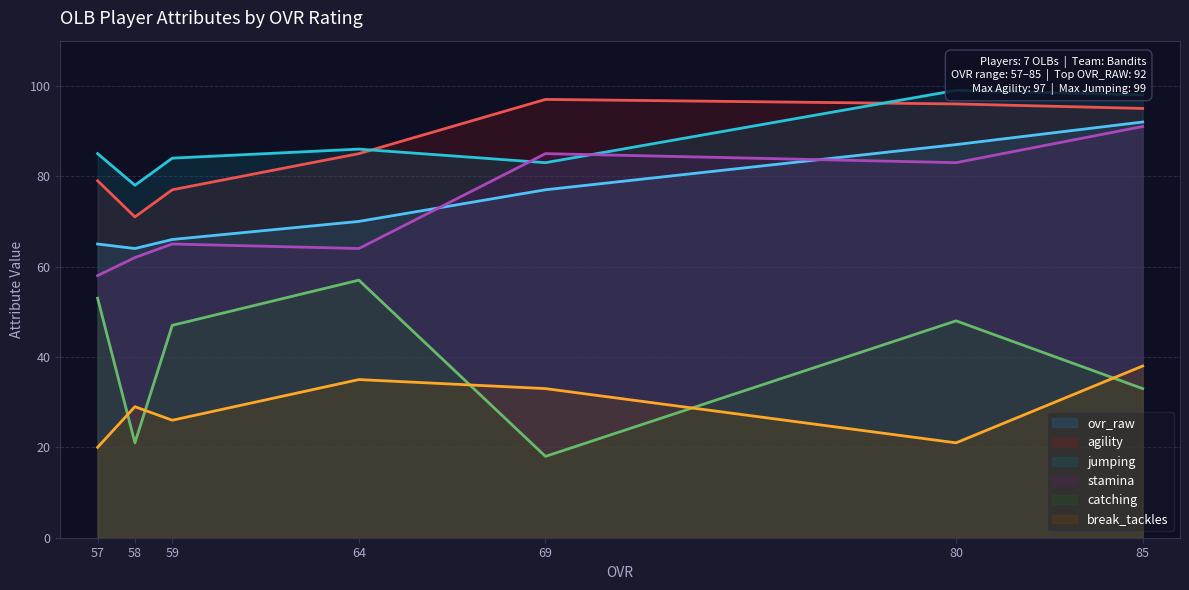

Reading left to right, transcribe all the data shown in this chart.

ovr_raw: 65	64	66	70	77	87	92
agility: 79	71	77	85	97	96	95
jumping: 85	78	84	86	83	99	98
stamina: 58	62	65	64	85	83	91
catching: 53	21	47	57	18	48	33
break_tackles: 20	29	26	35	33	21	38